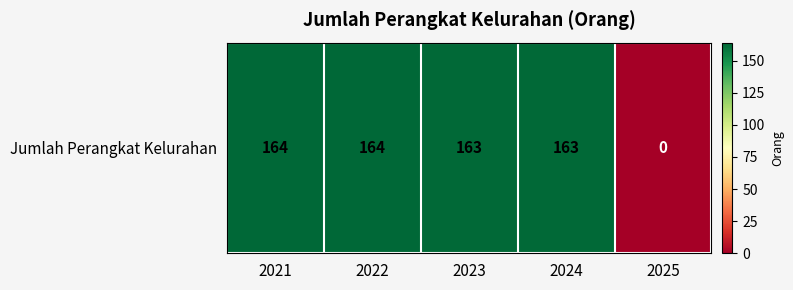

How many values are below 163?

1